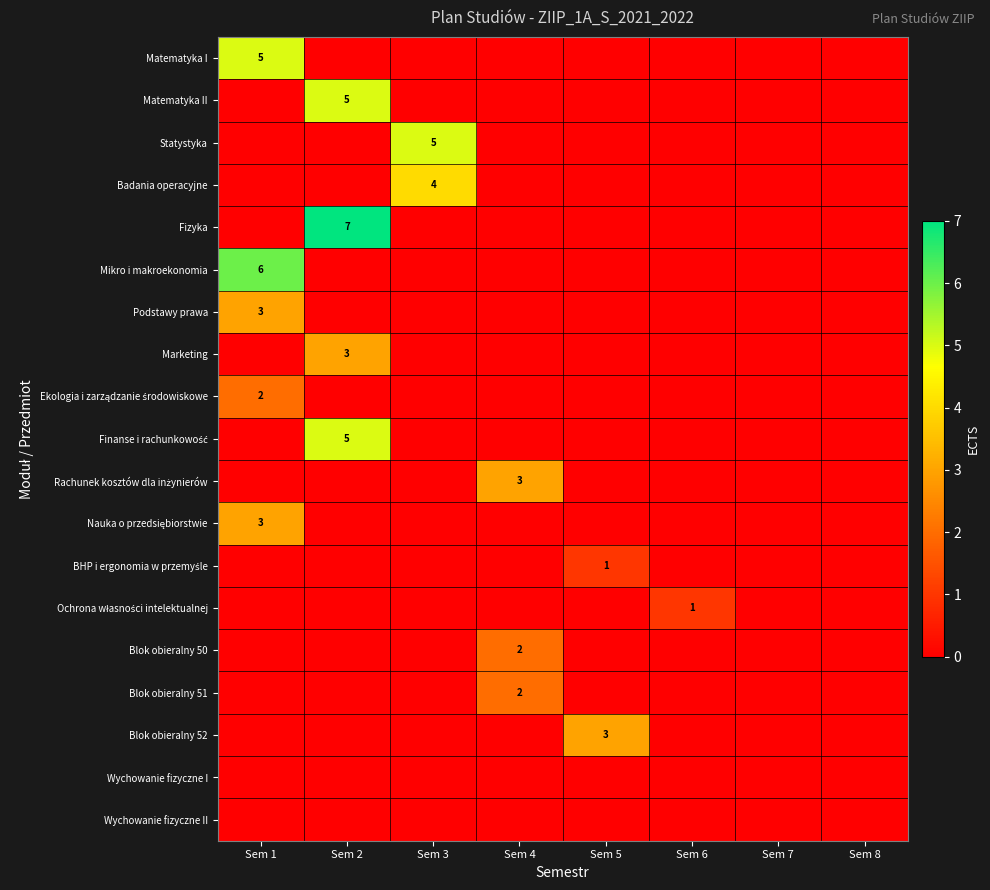

How many data points in Finanse i rachunkowość are above 0?

1